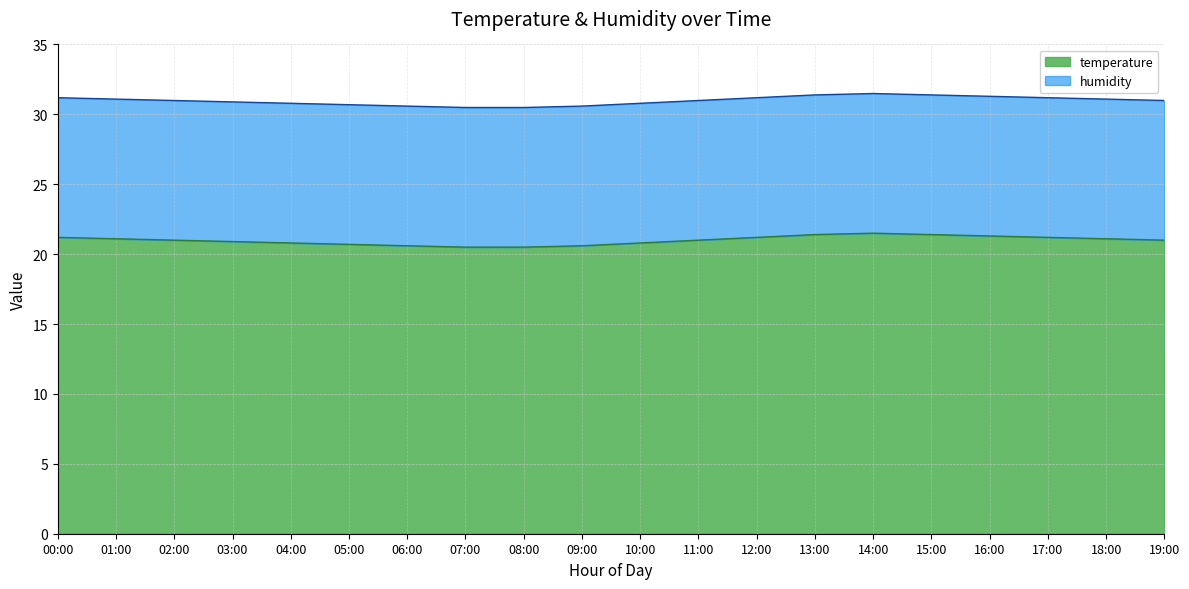

What is the value of the 19th point from the left?

21.1